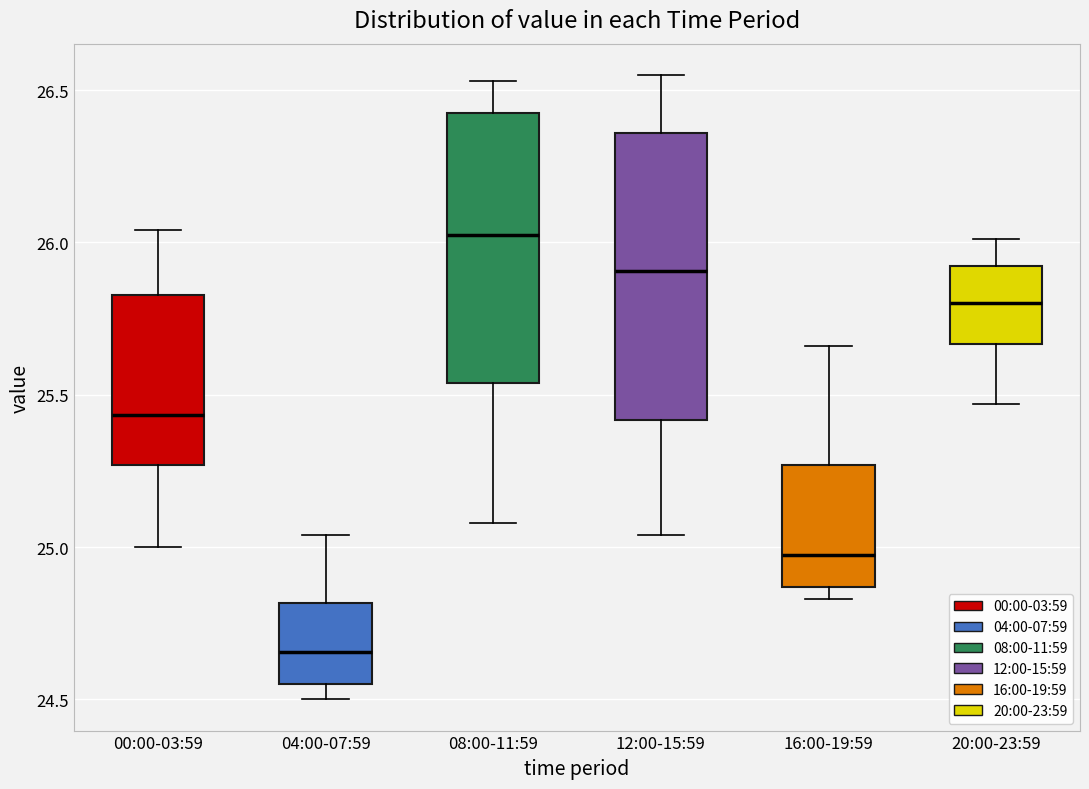

Which box has the highest median line?

08:00-11:59